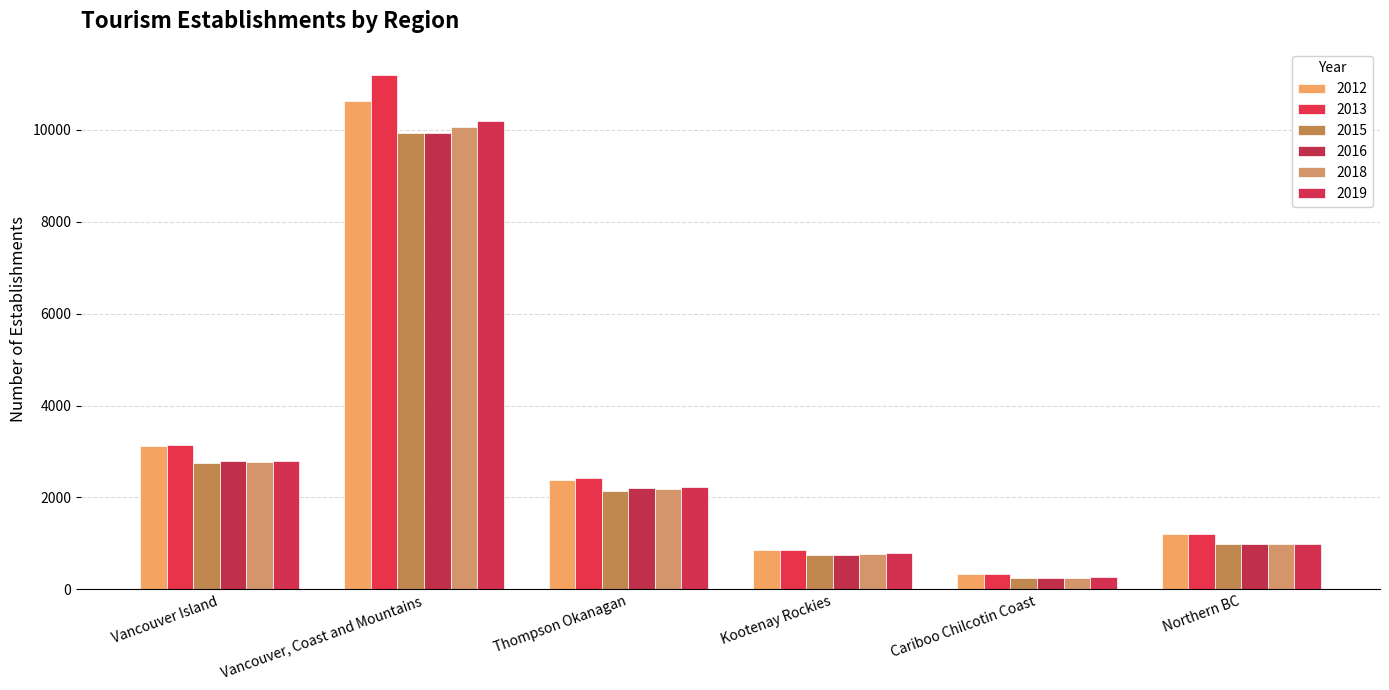

What is the difference between the 2018 values at Vancouver, Coast and Mountains and Kootenay Rockies?

9308